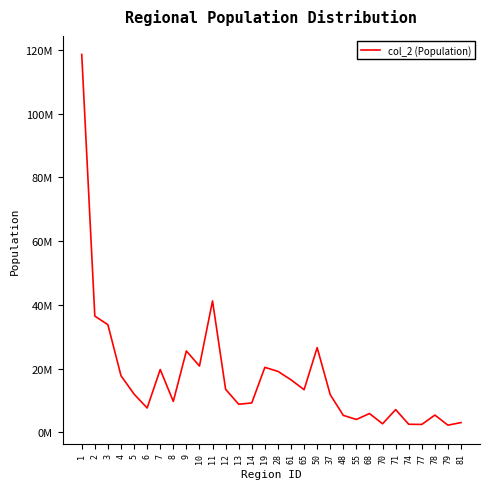

What is the sum of all values?

523283928